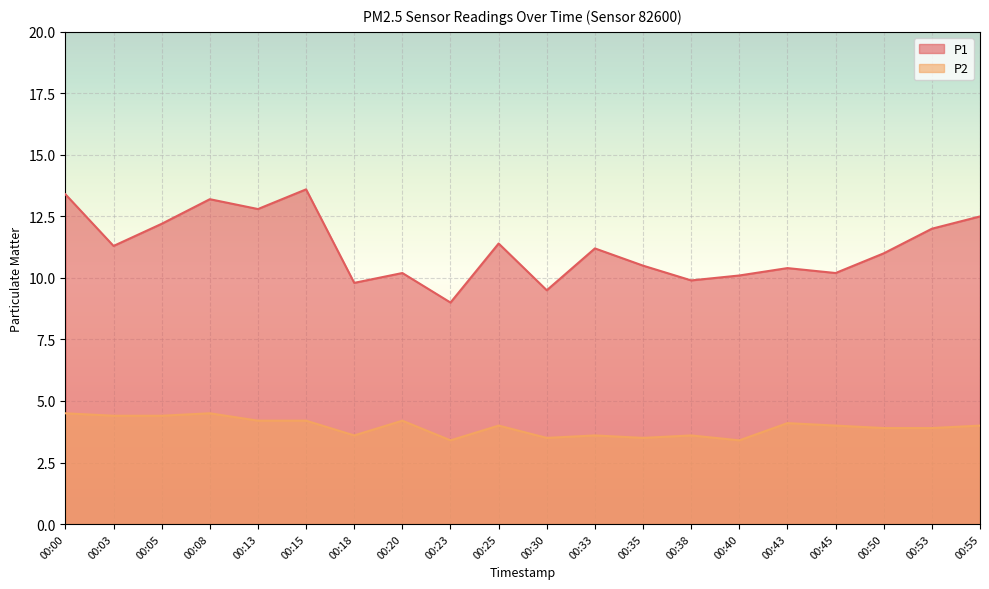

List the series in order of their overall mean, lowest first.

P2, P1